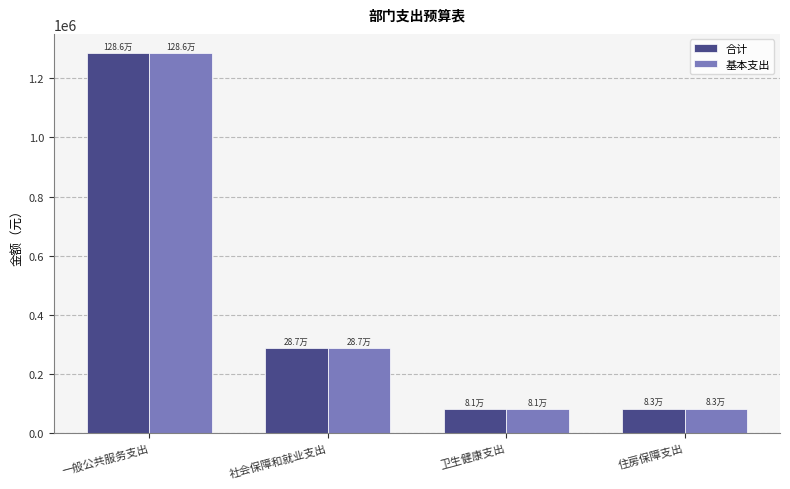

The value of 合计 at 卫生健康支出 is 81133.8. True or false?

True